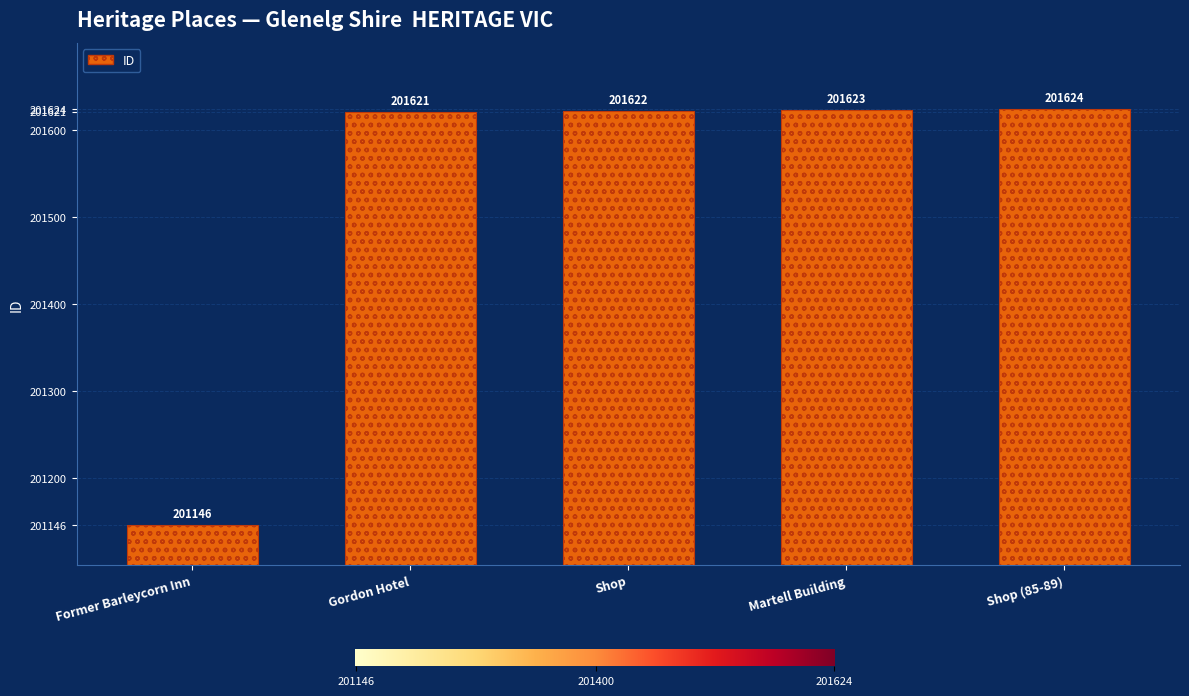

Reading right to left, list all the values displayed in this chart.

Shop (85-89)=201624	Martell Building=201623	Shop=201622	Gordon Hotel=201621	Former Barleycorn Inn=201146